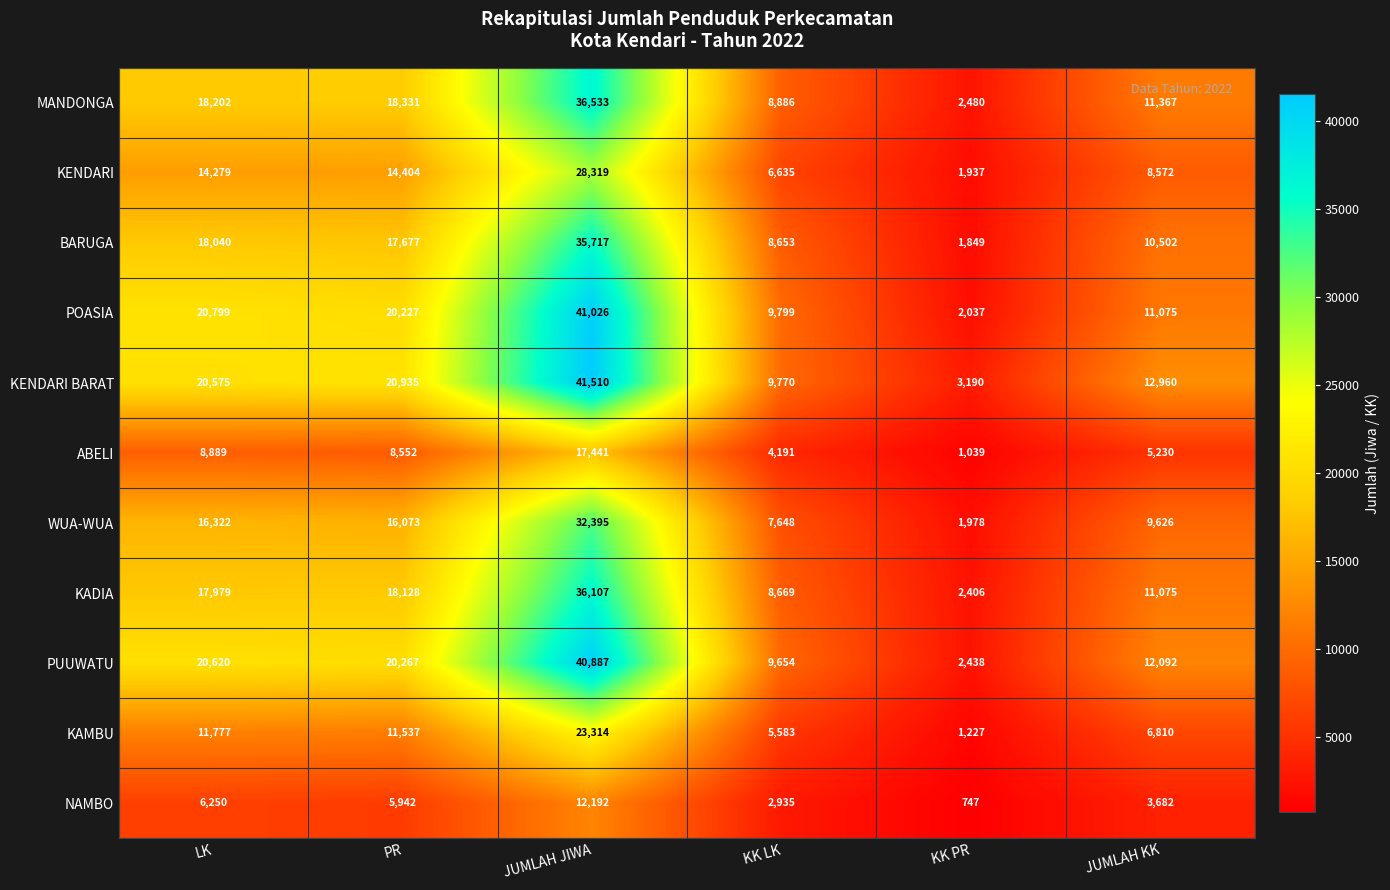

At which label is MANDONGA closest to 19506?

PR